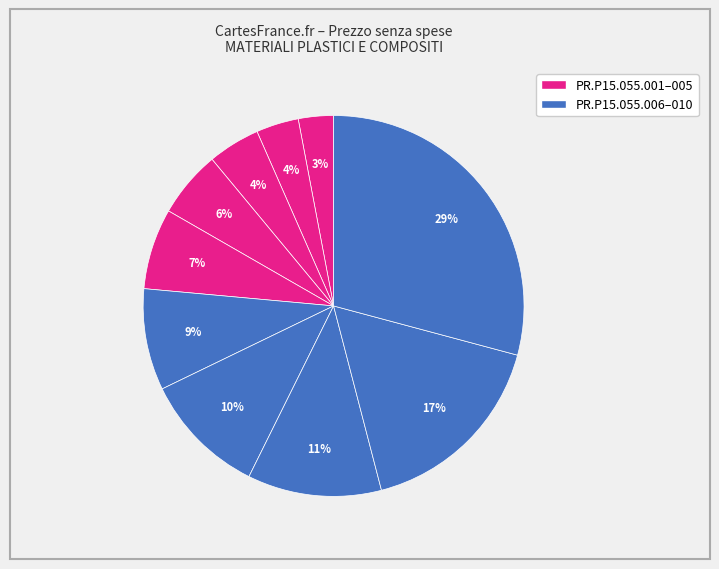

Rank the categories by value from lowest to highest.

PR.P15.055.001, PR.P15.055.002, PR.P15.055.003, PR.P15.055.004, PR.P15.055.005, PR.P15.055.006, PR.P15.055.007, PR.P15.055.008, PR.P15.055.009, PR.P15.055.010